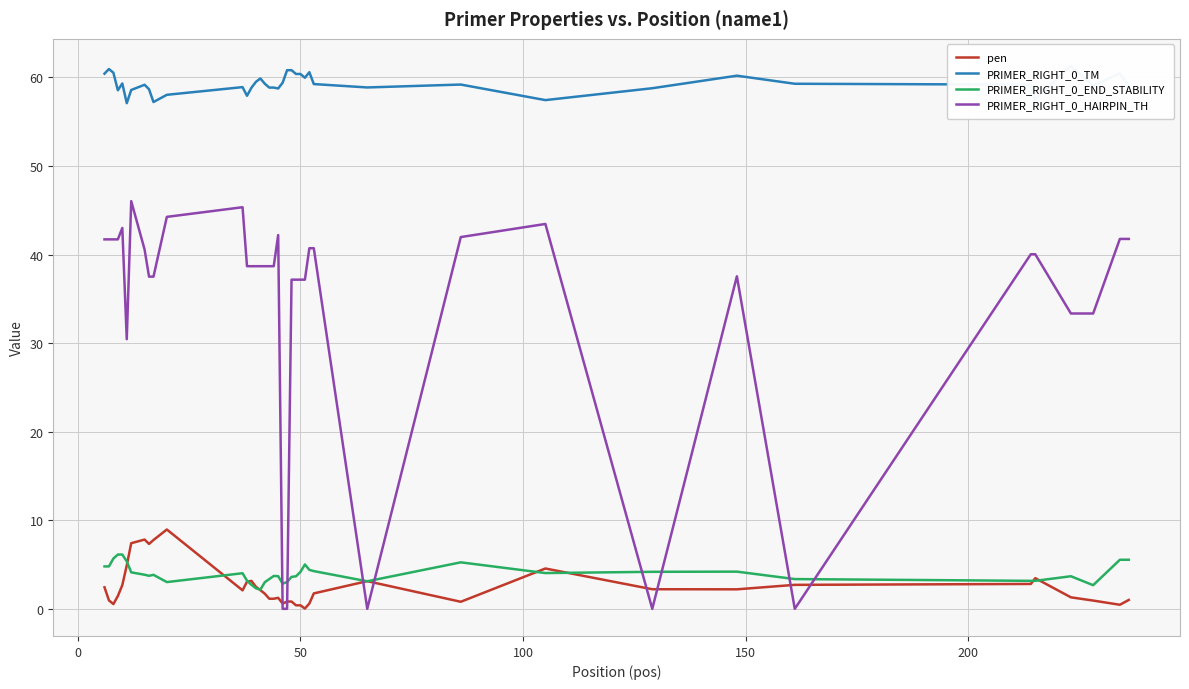

What is the maximum value for PRIMER_RIGHT_0_END_STABILITY?

6.1